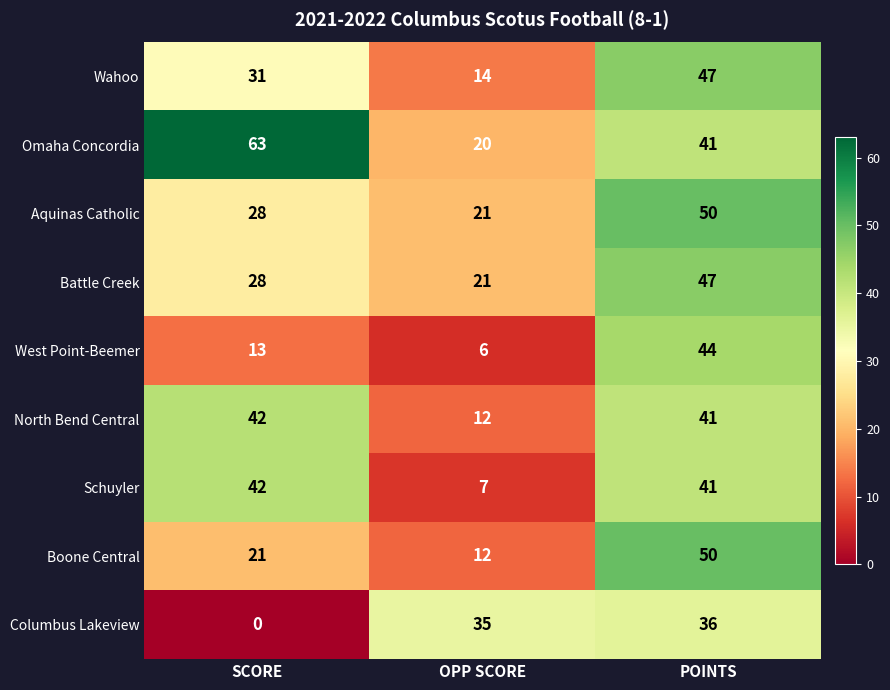

What is the total value across all series at SCORE?

268